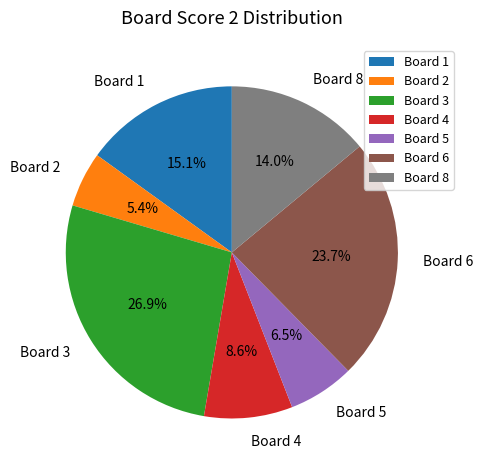

To the nearest percent, what is the difference between the Board 6 and Board 1 slice percentages?

9%